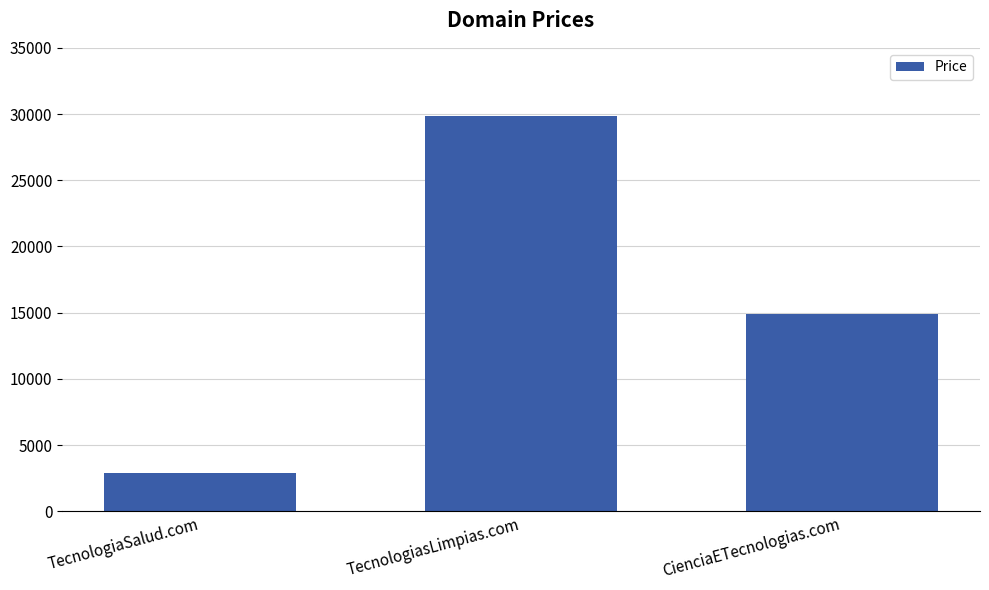

What is the change in value from TecnologiaSalud.com to TecnologiasLimpias.com?

+27000